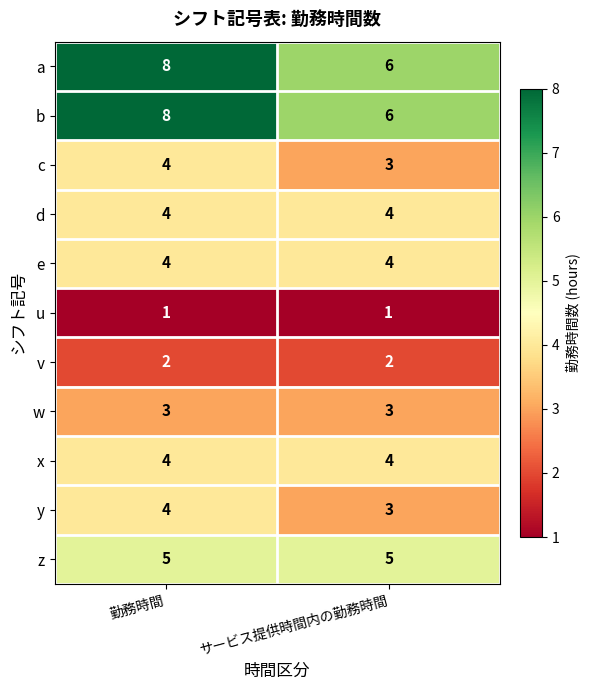

Is it true that x equals 4 at サービス提供時間内の勤務時間?

True